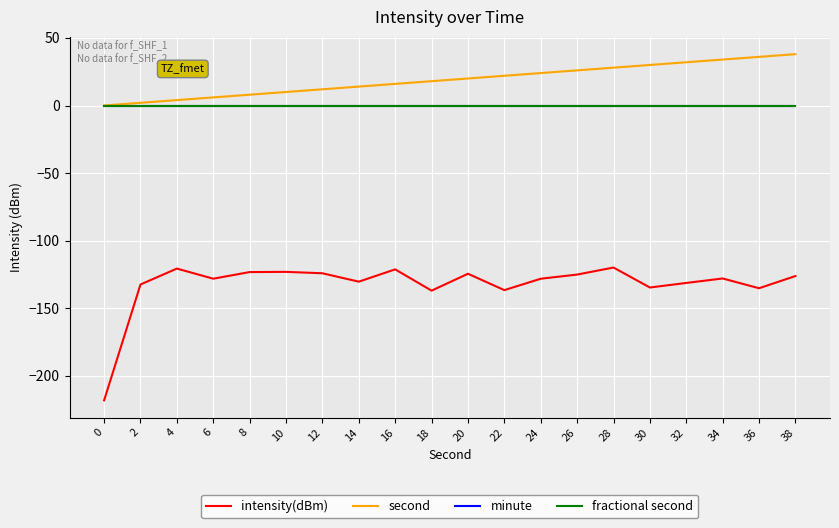

What is the spread (max minus min) of values at 0?

218.2